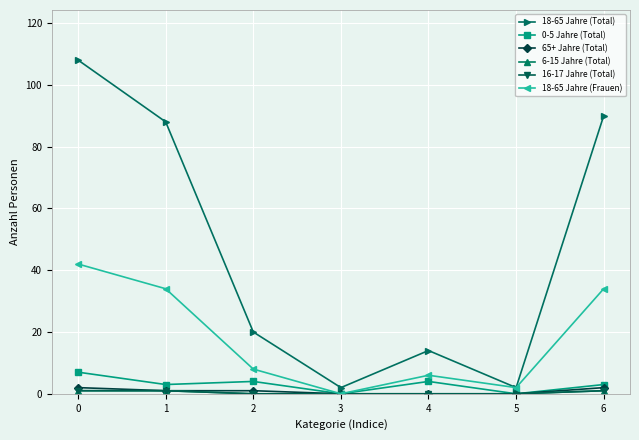

True or false: 6-15 Jahre (Total) has more than 1 points higher than both neighbors.

False